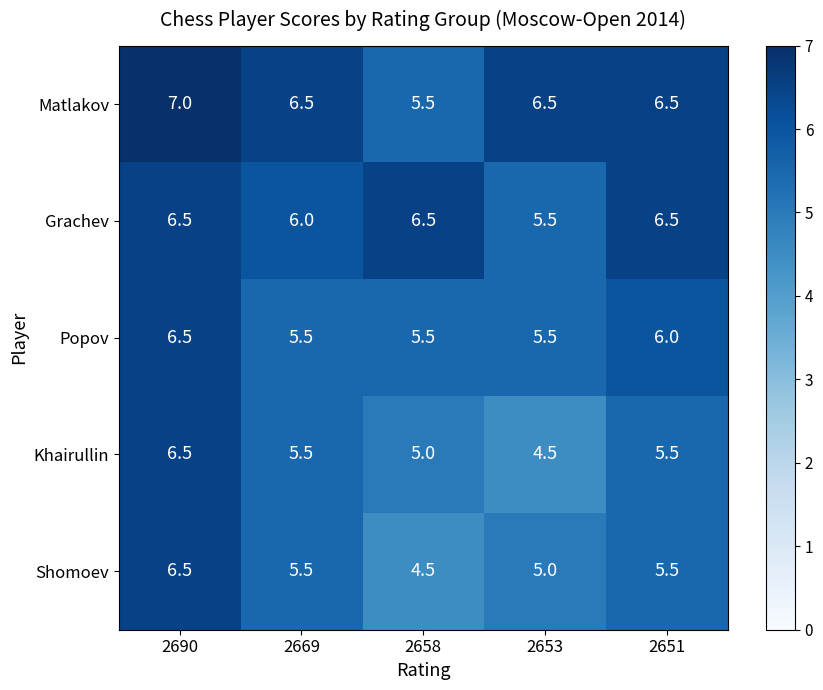

Reading right to left, what are all the values shown in this chart?

Matlakov: 2651=6.5	2653=6.5	2658=5.5	2669=6.5	2690=7.0
Grachev: 2651=6.5	2653=5.5	2658=6.5	2669=6.0	2690=6.5
Popov: 2651=6.0	2653=5.5	2658=5.5	2669=5.5	2690=6.5
Khairullin: 2651=5.5	2653=4.5	2658=5.0	2669=5.5	2690=6.5
Shomoev: 2651=5.5	2653=5.0	2658=4.5	2669=5.5	2690=6.5